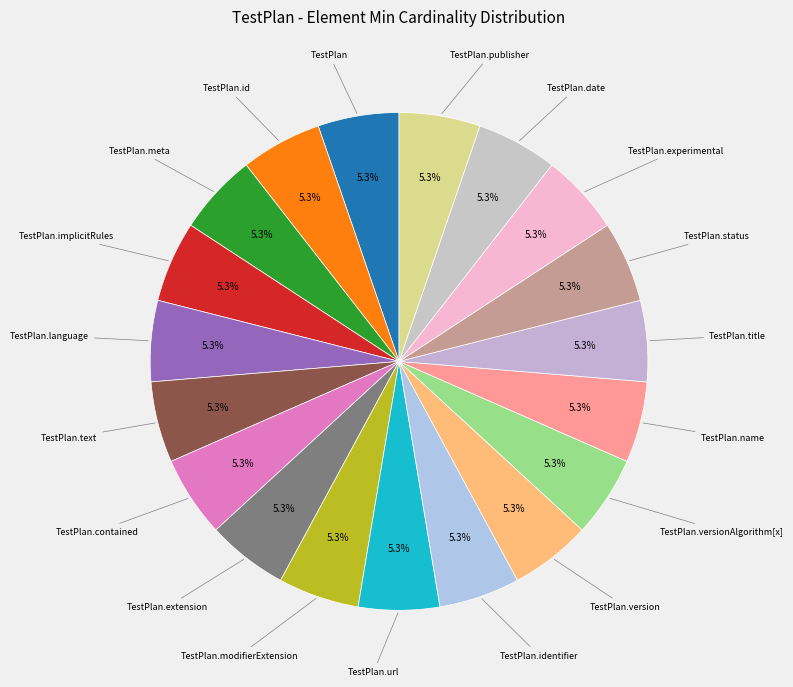

Approximately how many times larger is the value at TestPlan.name compared to TestPlan.identifier?

1.0